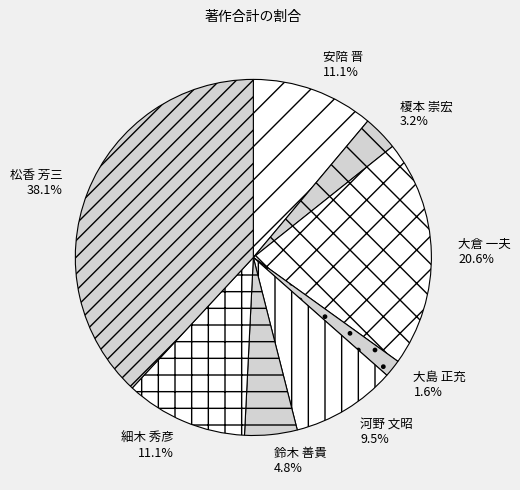

Do 榎本 崇宏 and 松香 芳三 together represent more than half of the pie?

No